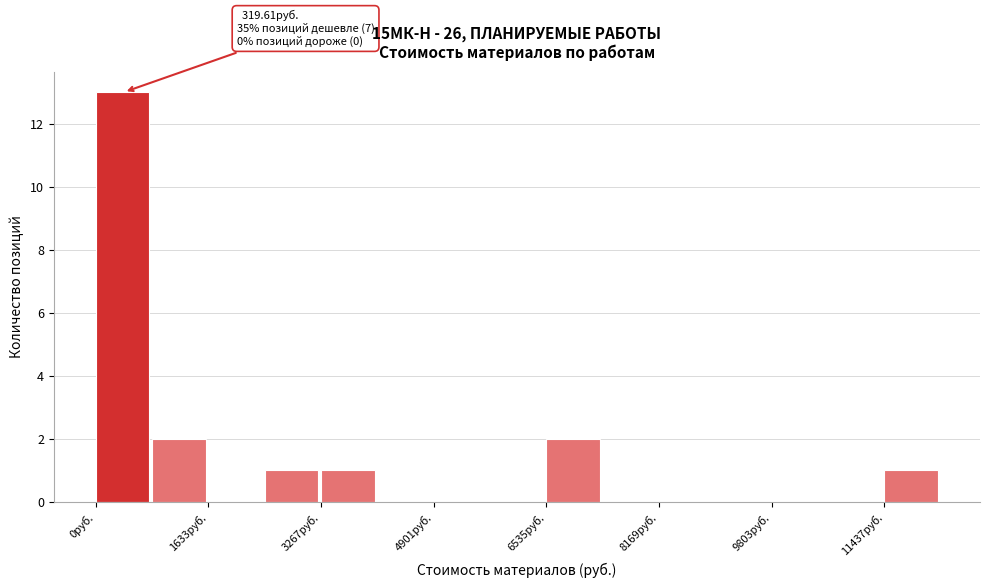

Over which range of the x-axis is the bar tallest?

0 to 800